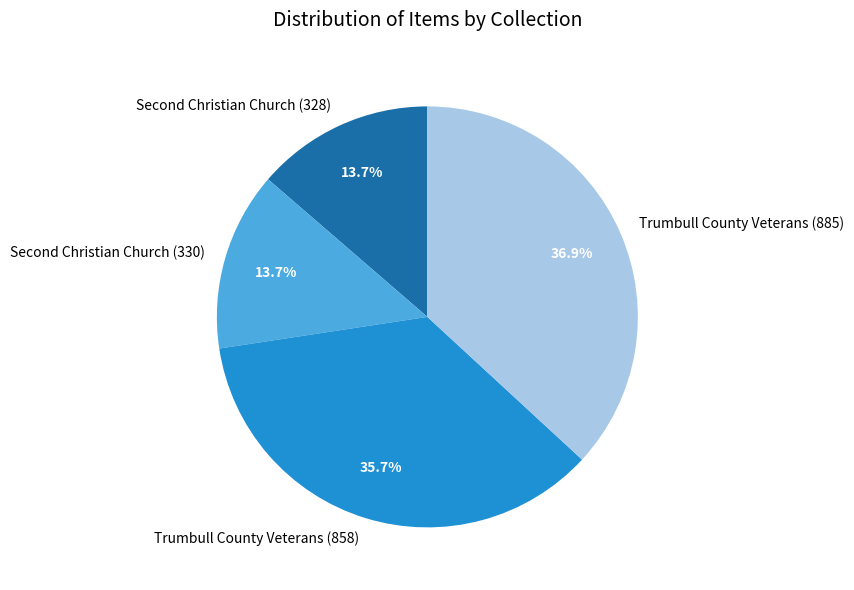

How many segments does this pie chart have?

4